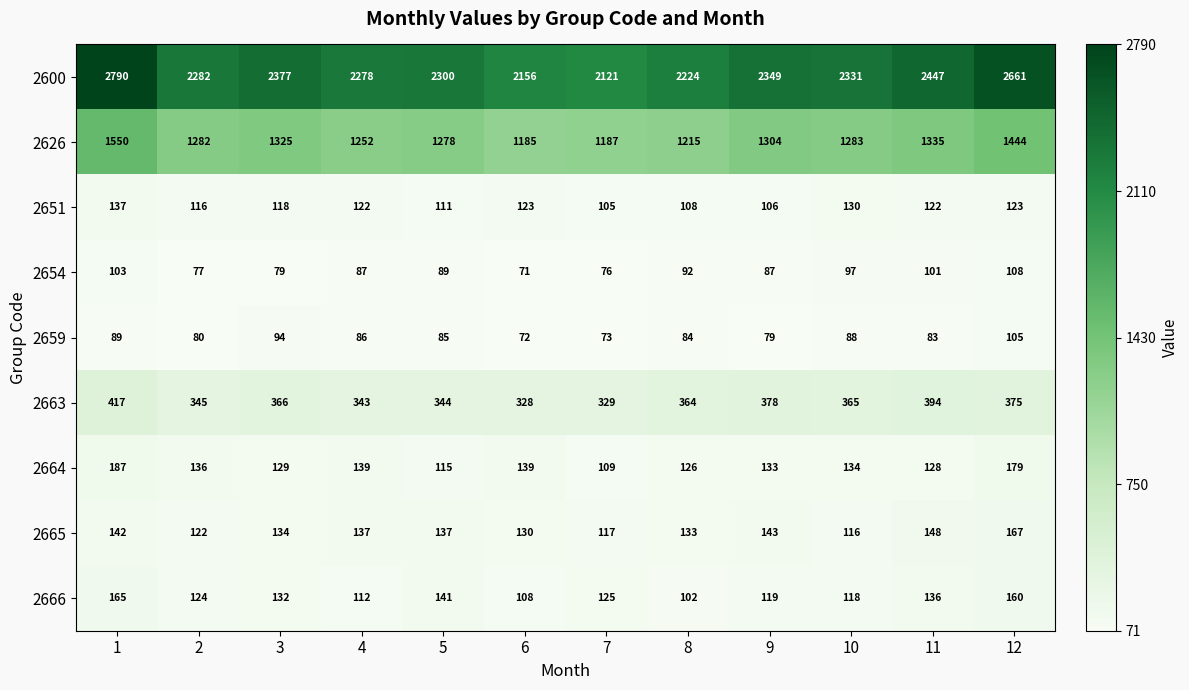

What value does the 2664 series have at 4, to the nearest 5?

140